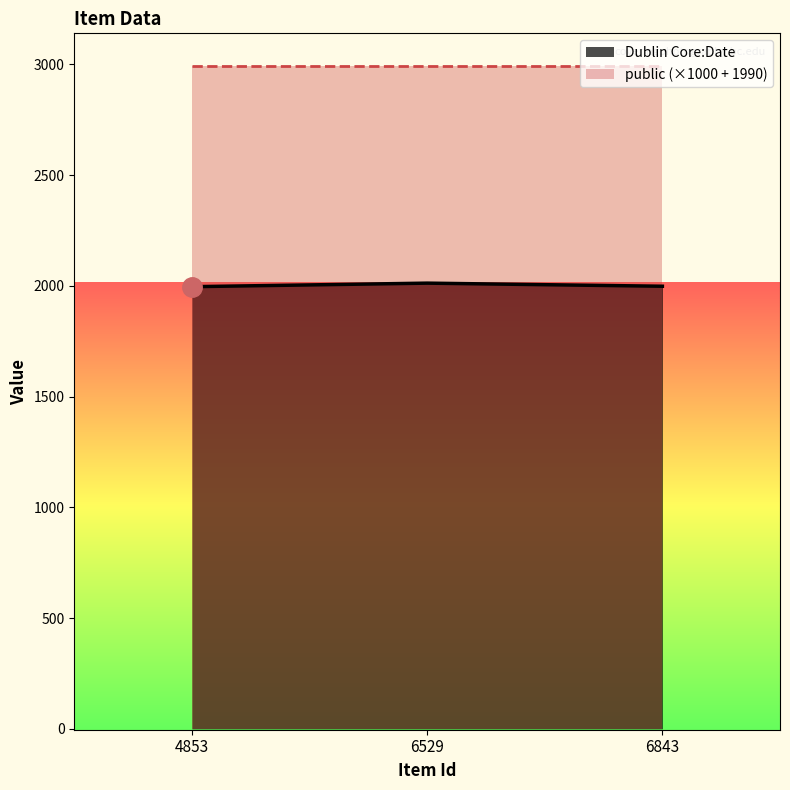

Does the chart have visible grid lines?

No